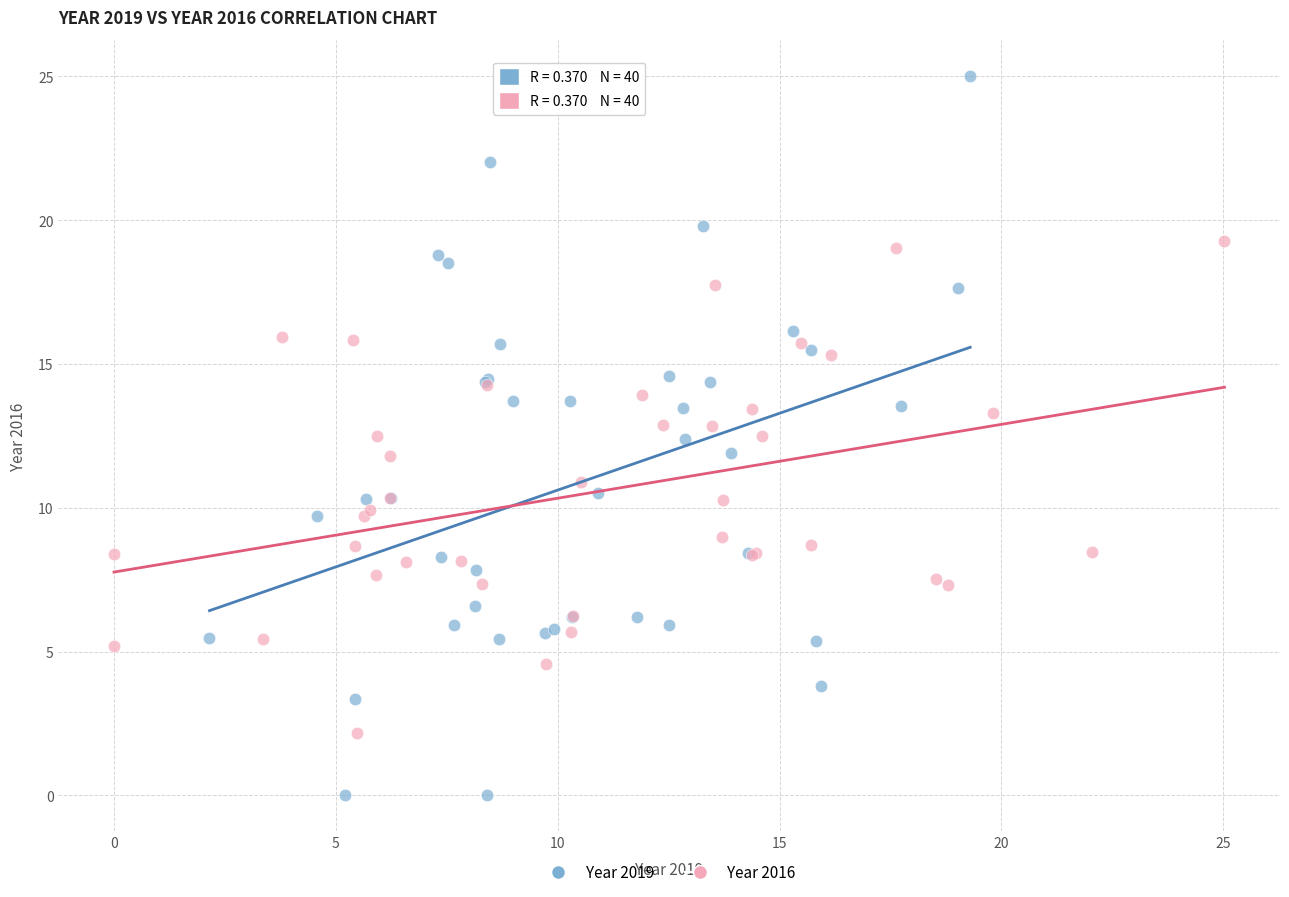

Which series reaches the minimum Y coordinate?

Year 2019